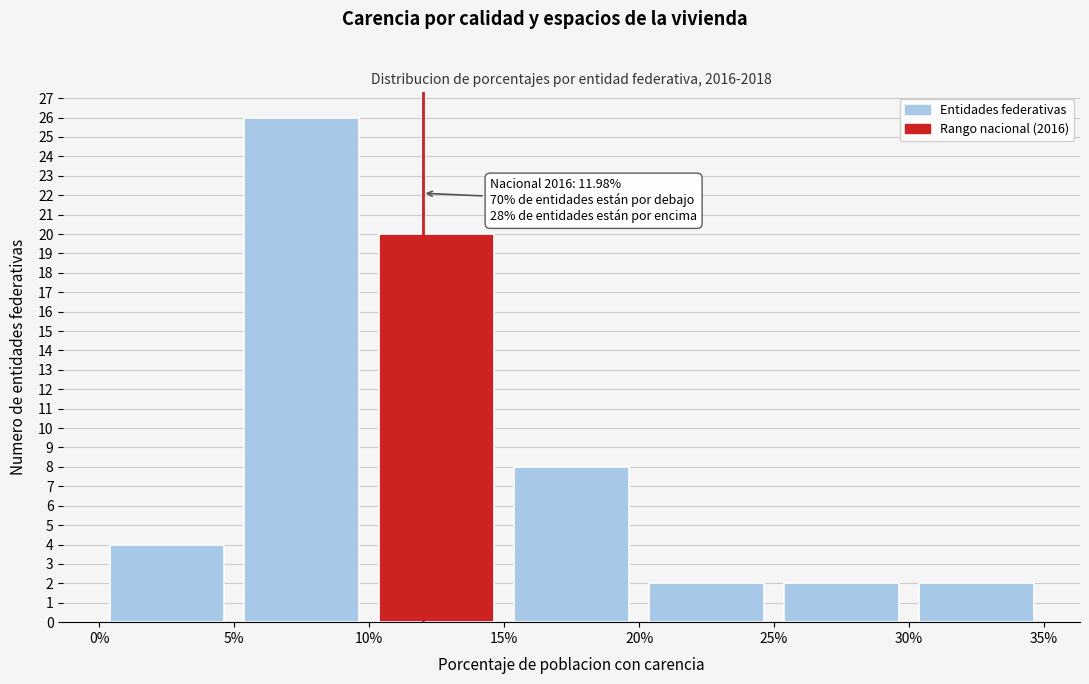

Which range on the x-axis has the tallest bar?

5% to 10%